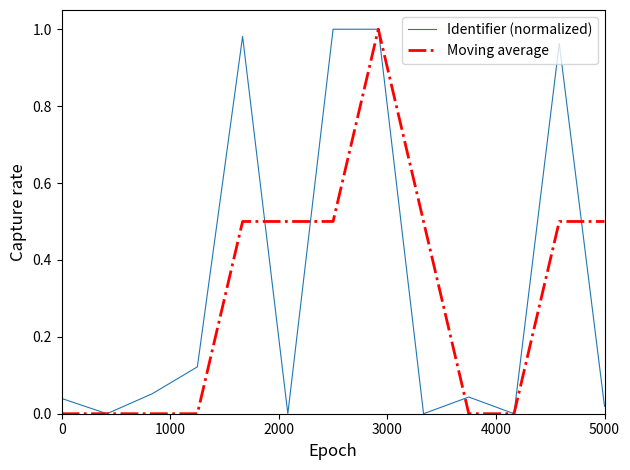

Rank the series by their average value, from highest to lowest.

Identifier (normalized), Moving average